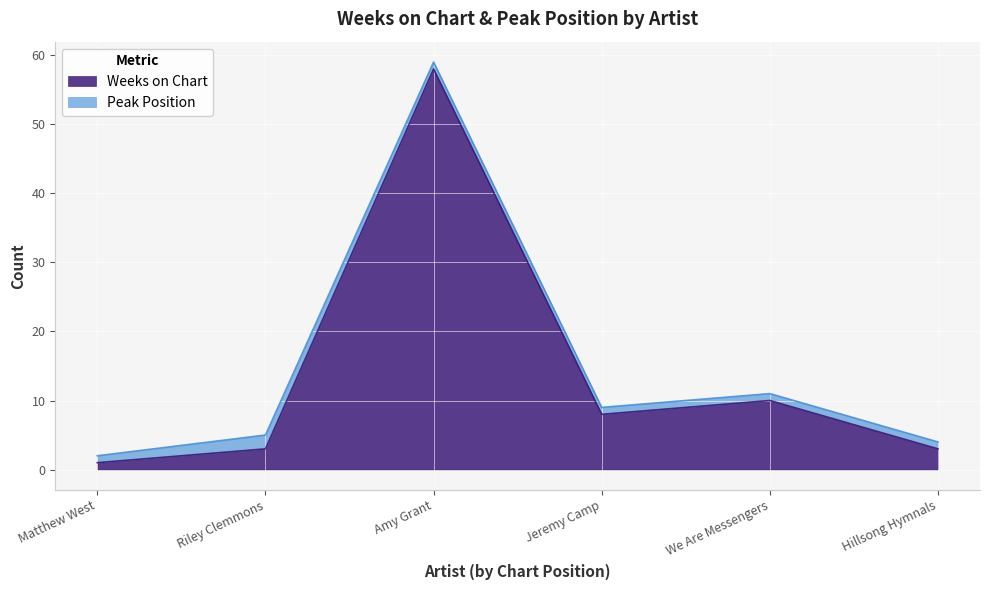

Reading left to right, what are all the values shown in this chart?

1	3	58	8	10	3